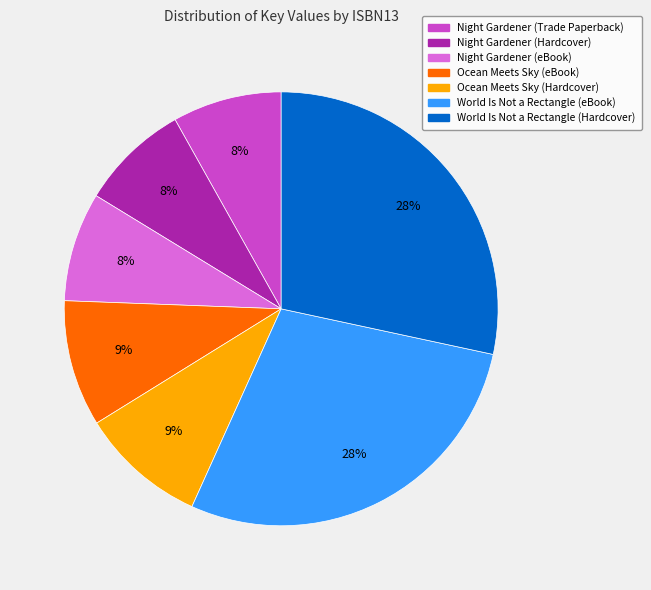

To the nearest percent, what is the average slice percentage?

14%